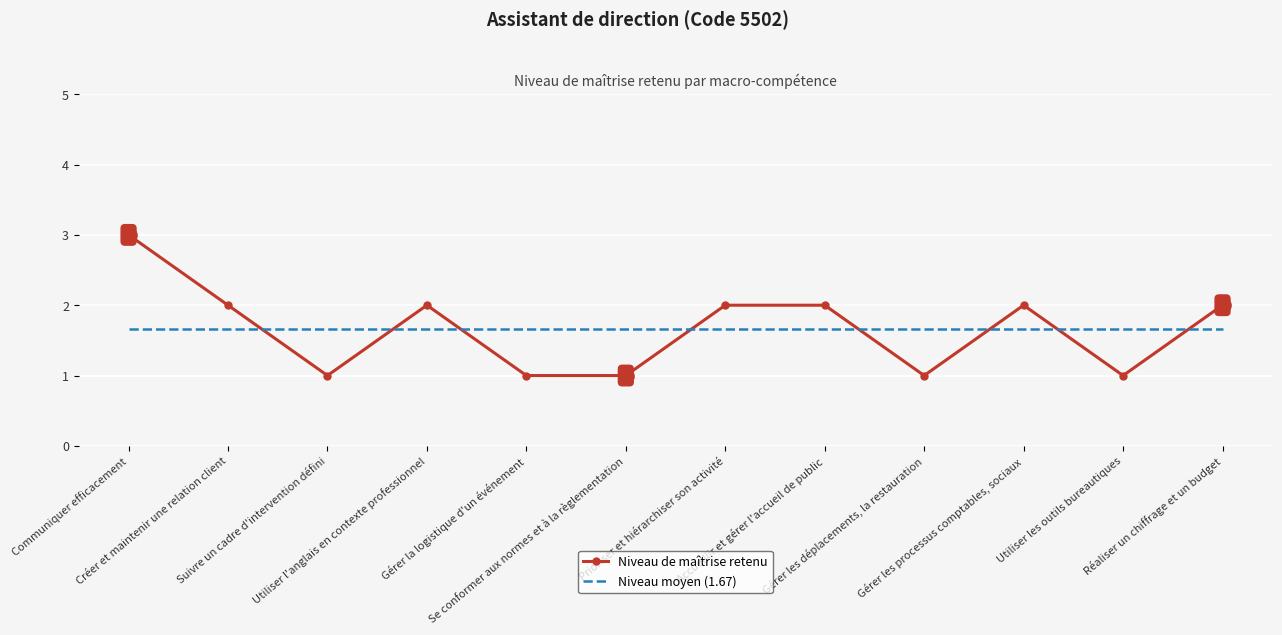

At how many categories does at least one series exceed 1?

12